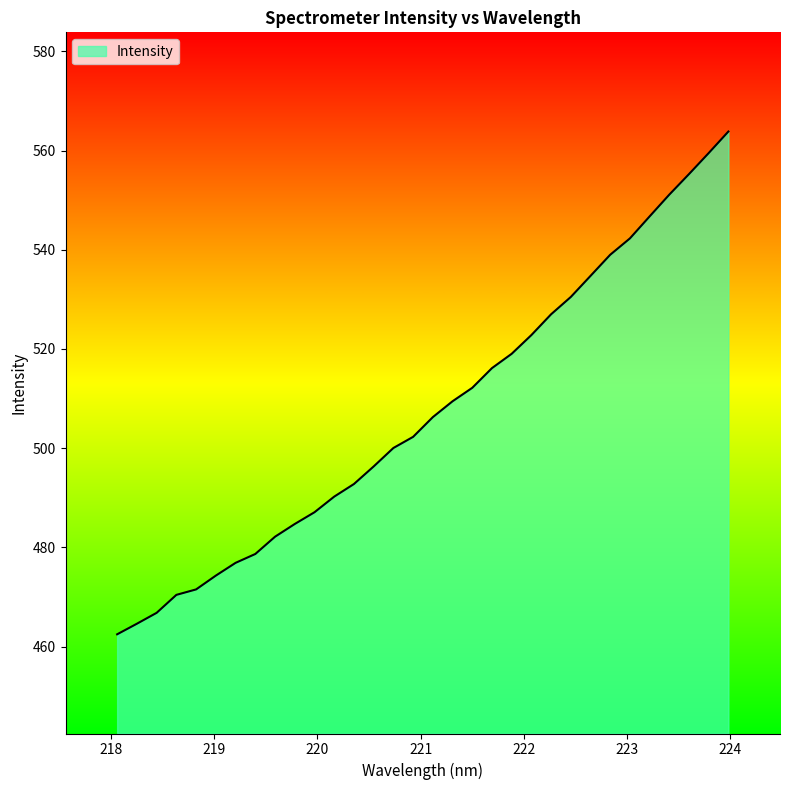

What is the difference between the maximum and minimum values?

101.4